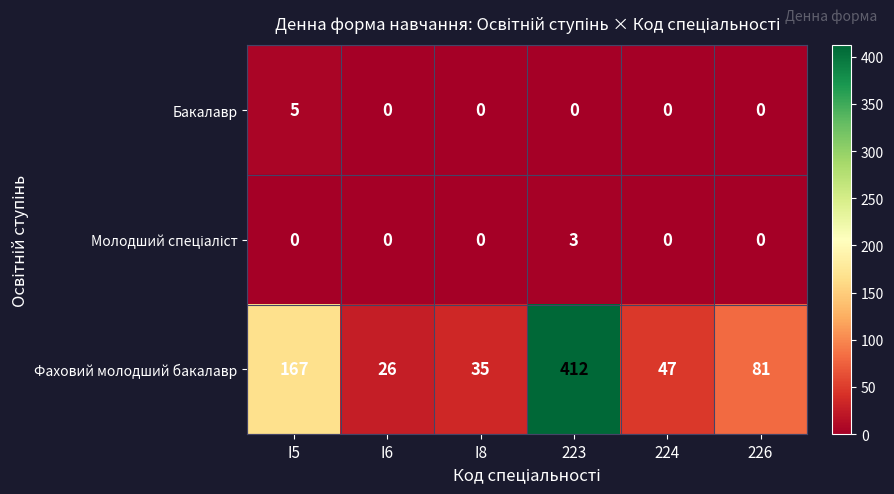

At which category is the sum across all series the highest?

223